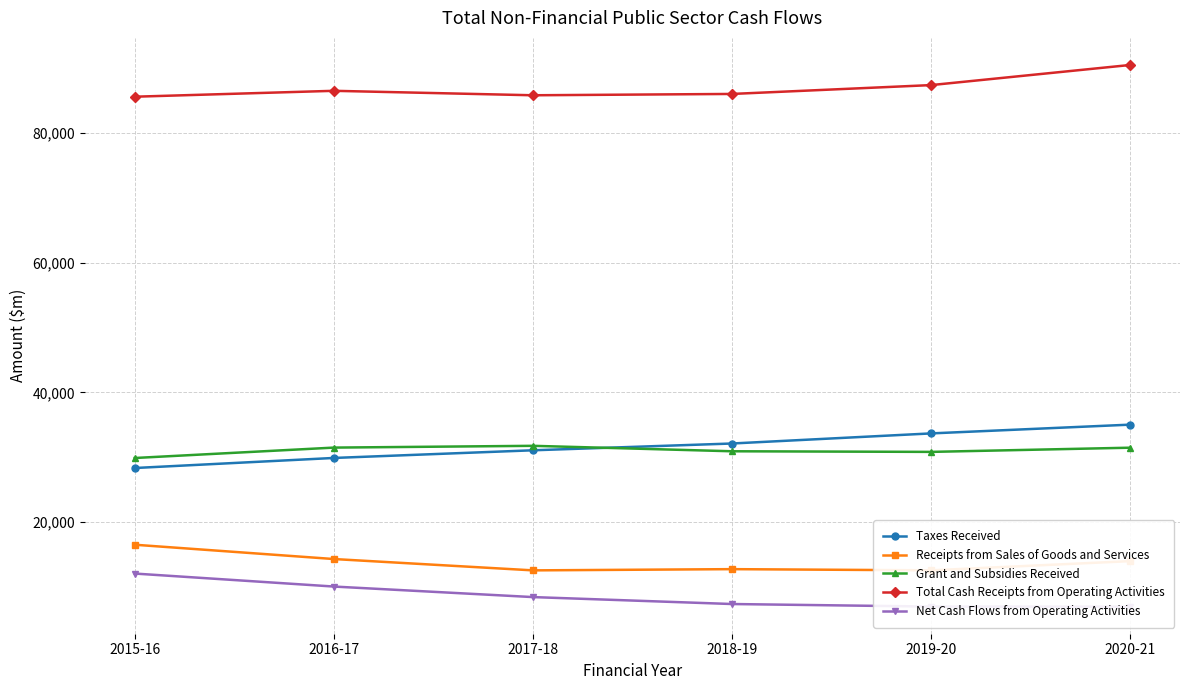

Which series has the largest total across all categories?

Total Cash Receipts from Operating Activities